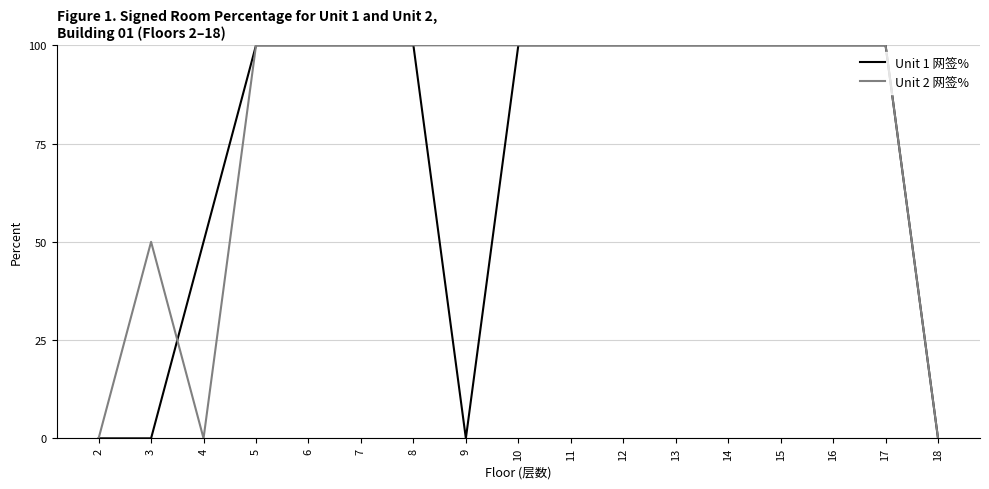

List the series in order of their overall mean, lowest first.

Unit 1 网签%, Unit 2 网签%